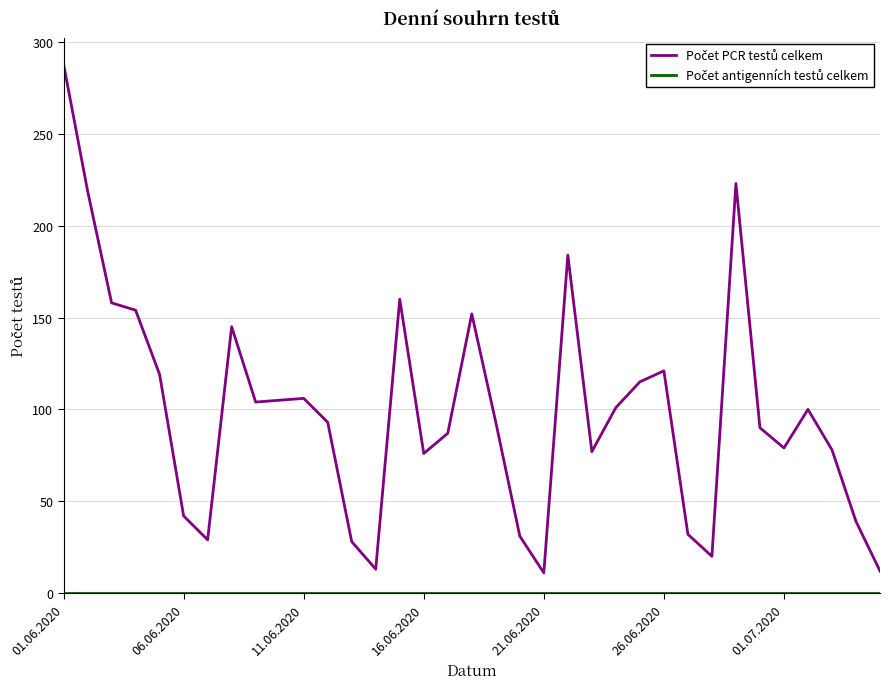

What is the maximum value shown in the chart?

288